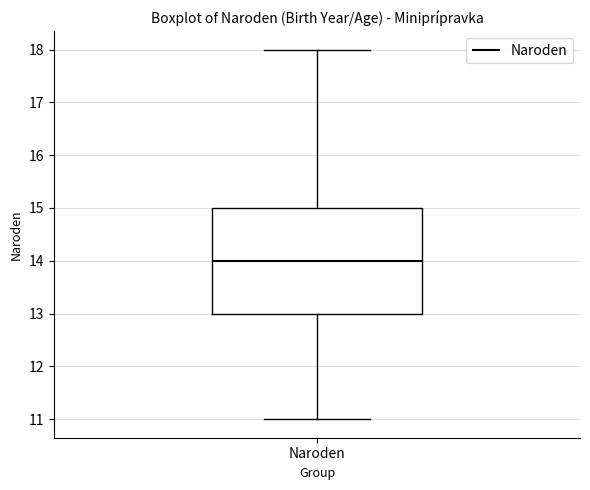

Transcribe this box plot: give where the median line is, the range the box spans, and where the two whiskers end, as read against the y-axis. The values are not printed on the chart, so give them approximately, as read against the axis.

median 14, box 13 to 15, whiskers 11 to 18